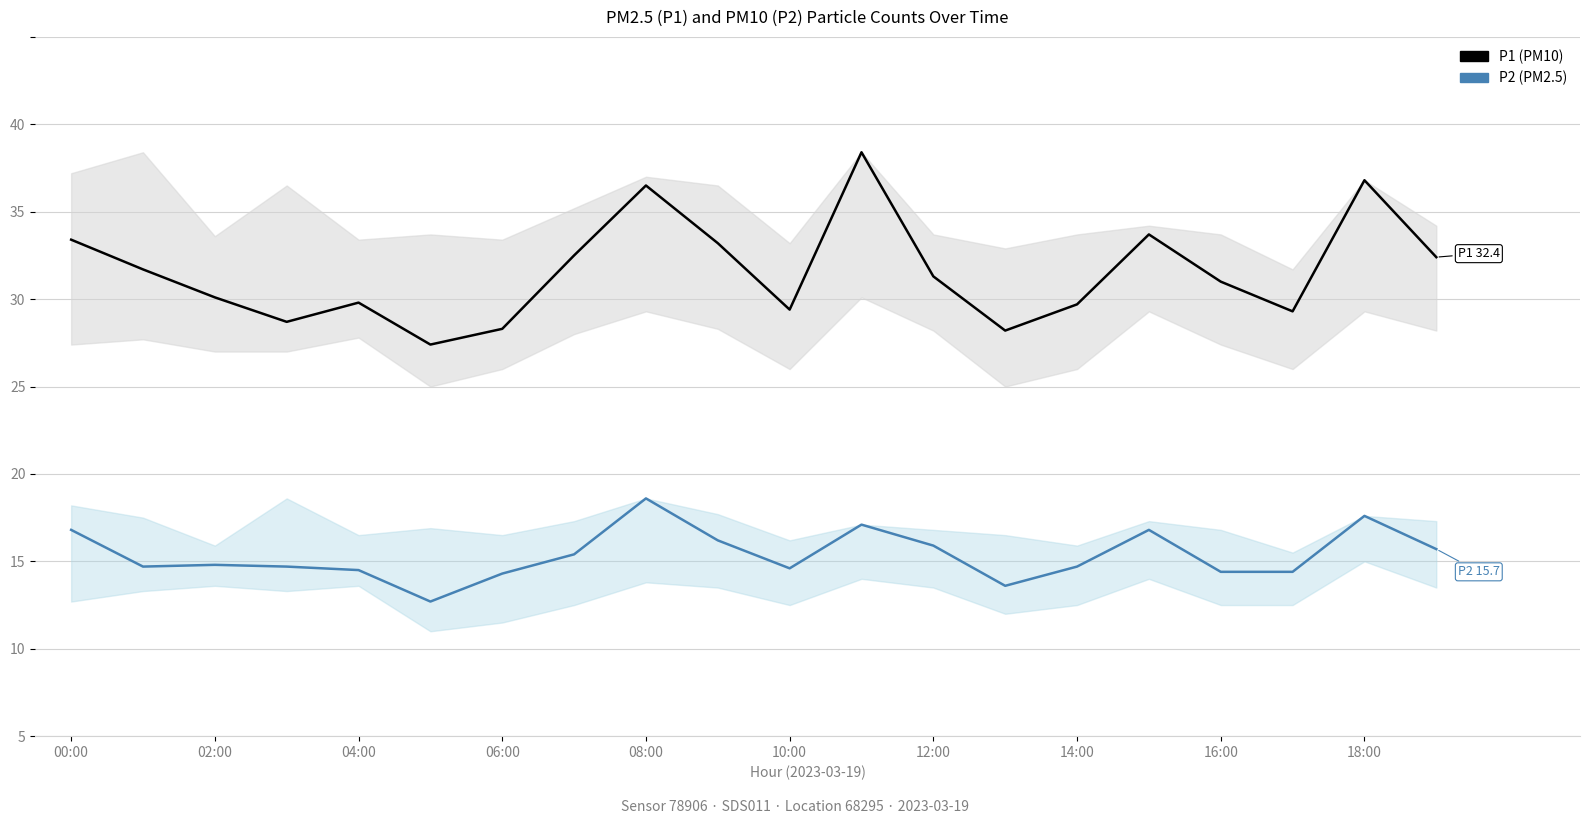

Between 14:00 and 16, which series saw the biggest shift?

P1 (PM10)